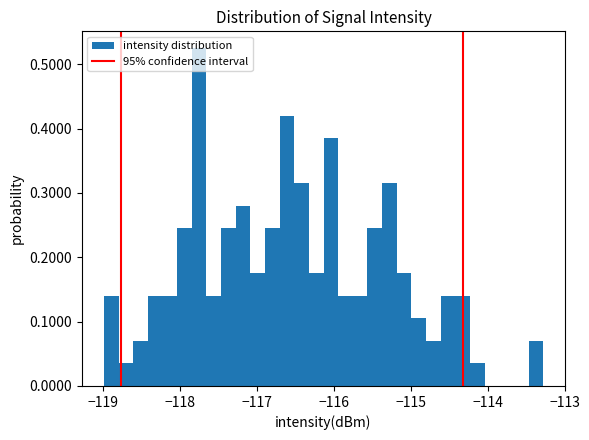

Read against the x-axis, roughly where is the centre of the tallest bar?

-117.8